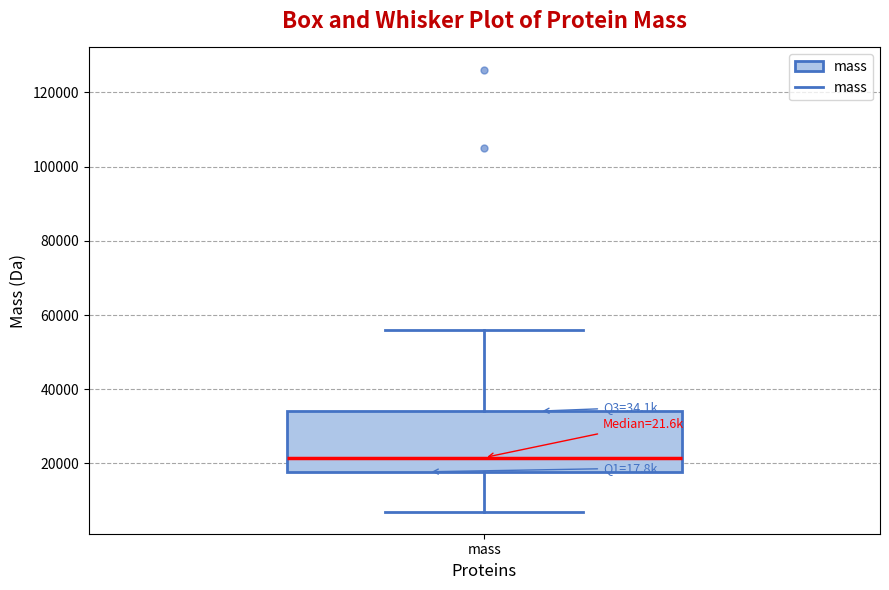

Transcribe this box plot: give where the median line is, the range the box spans, and where the two whiskers end, as read against the y-axis. The values are not printed on the chart, so give them approximately, as read against the axis.

median 22000, box 18000 to 34000, whiskers 8000 to 56000